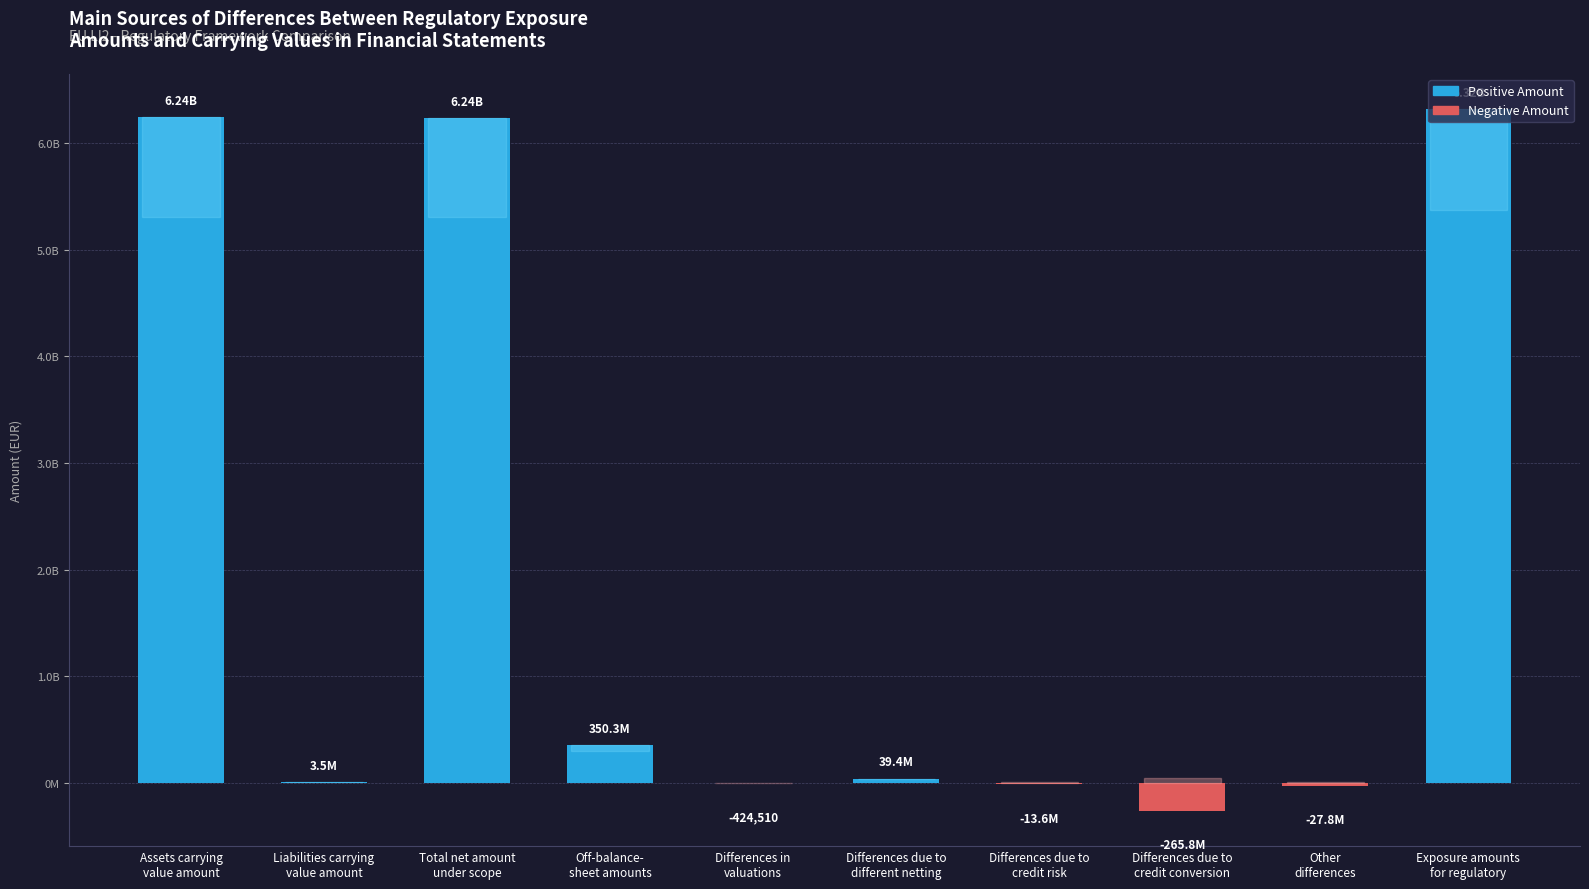

What is the sum of all values?

18889887812.6